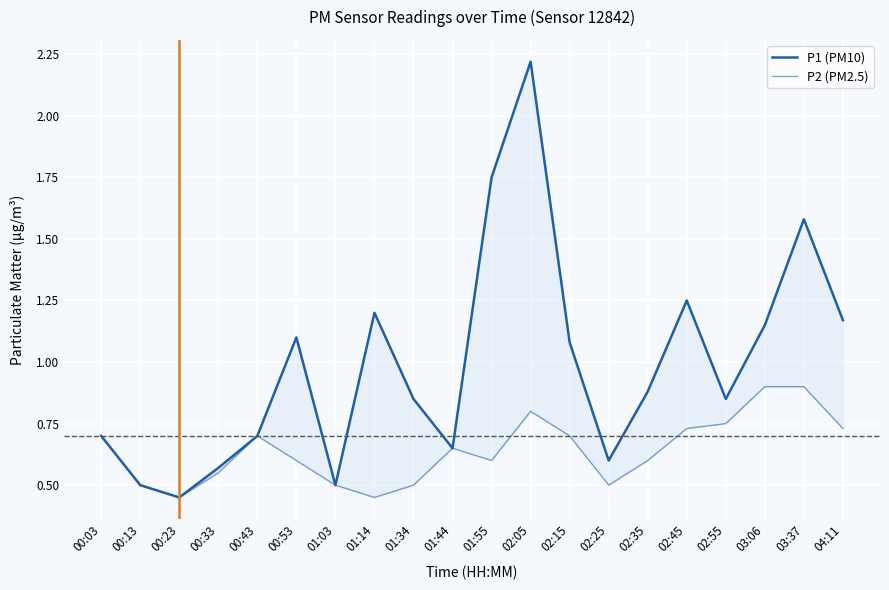

What are all the series names shown in the legend?

P1 (PM10), P2 (PM2.5)